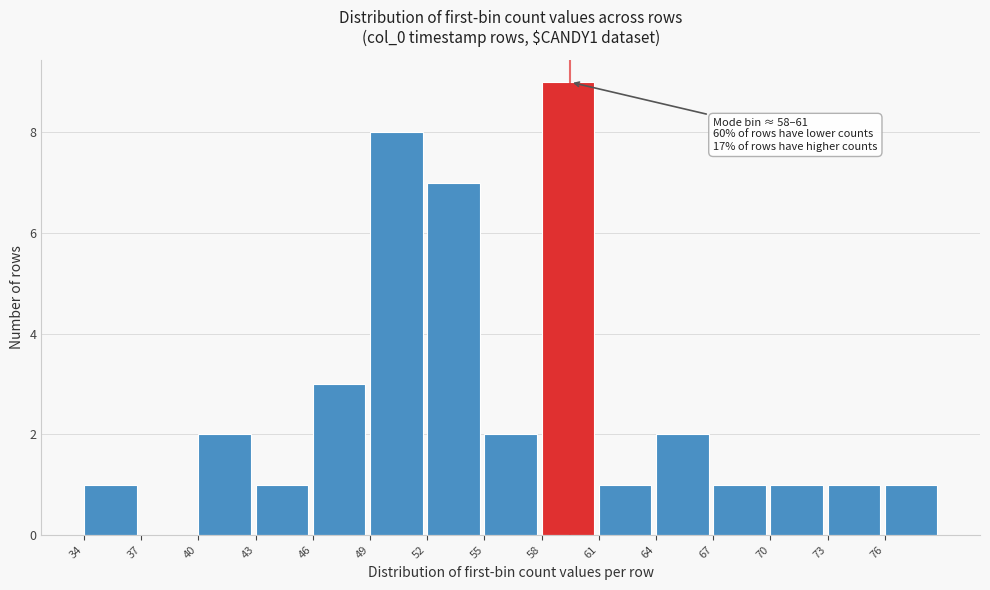

Over which range of the x-axis is the bar tallest?

58 to 61